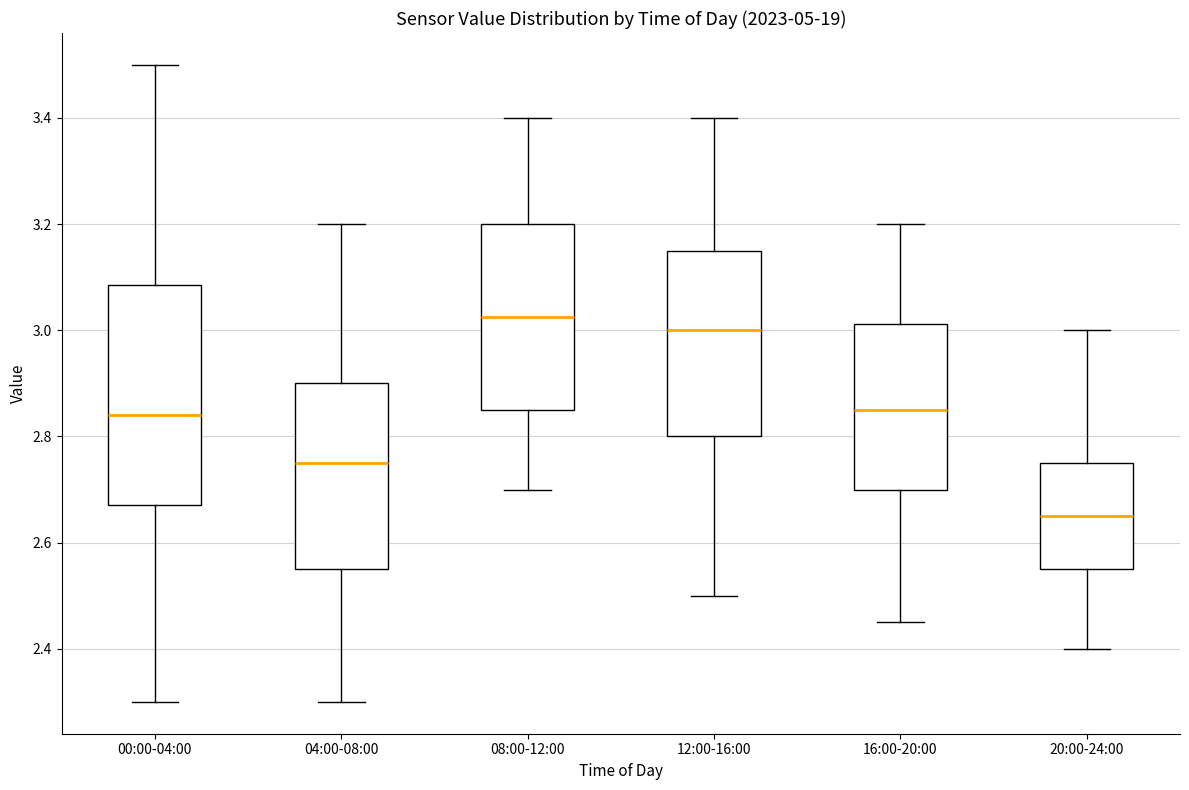

Which box has the lowest median line?

20:00-24:00